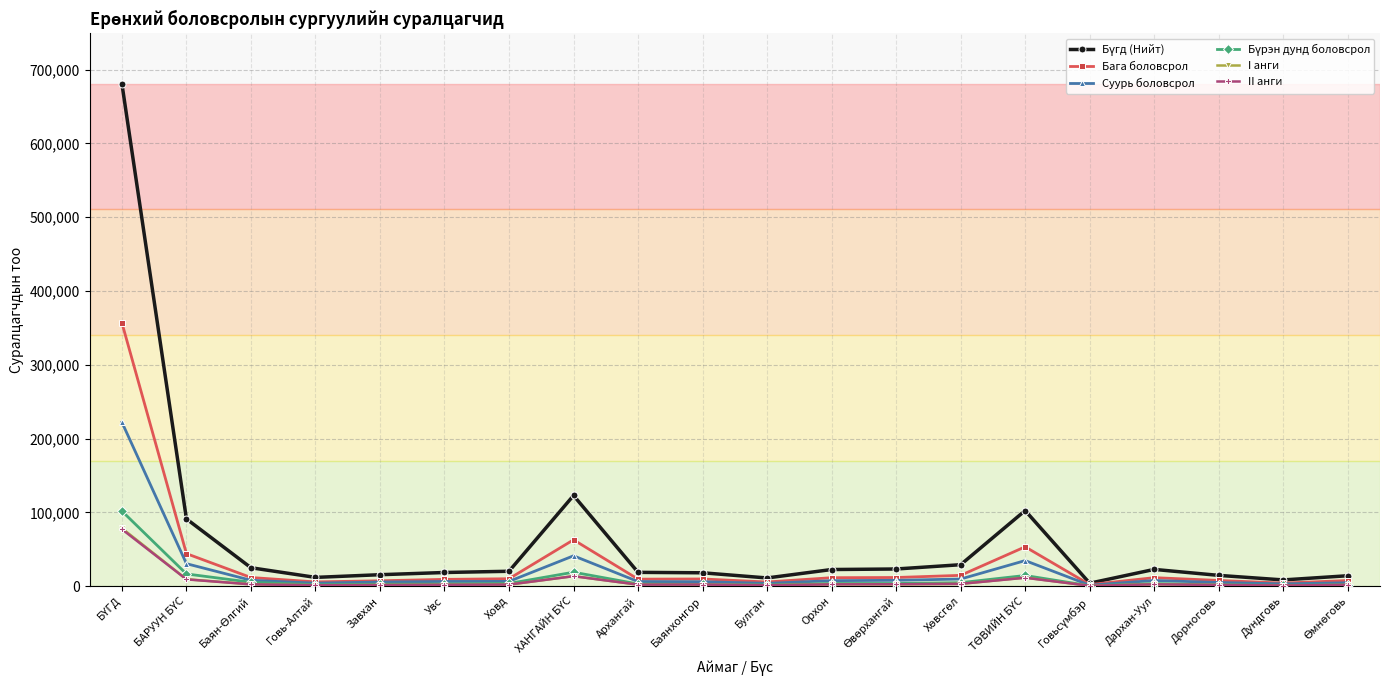

Does the chart display data point markers on the line(s)?

Yes